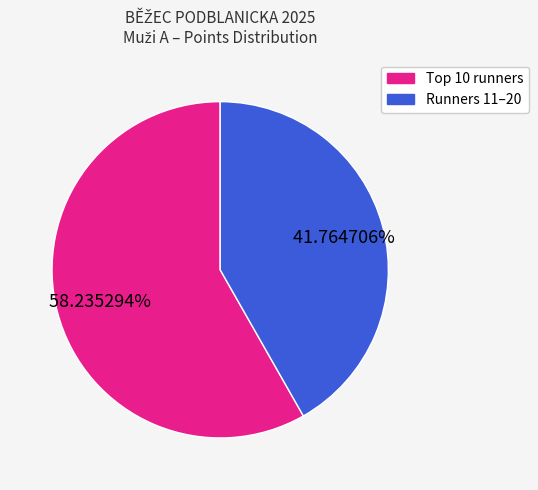

Is there a majority slice in this chart?

Yes